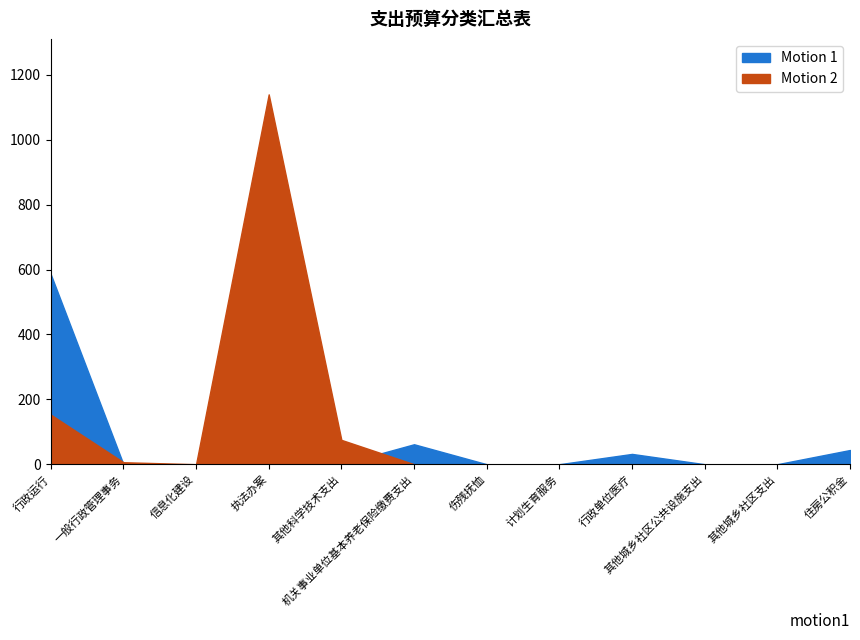

List the series in order of their overall mean, lowest first.

Motion 1, Motion 2